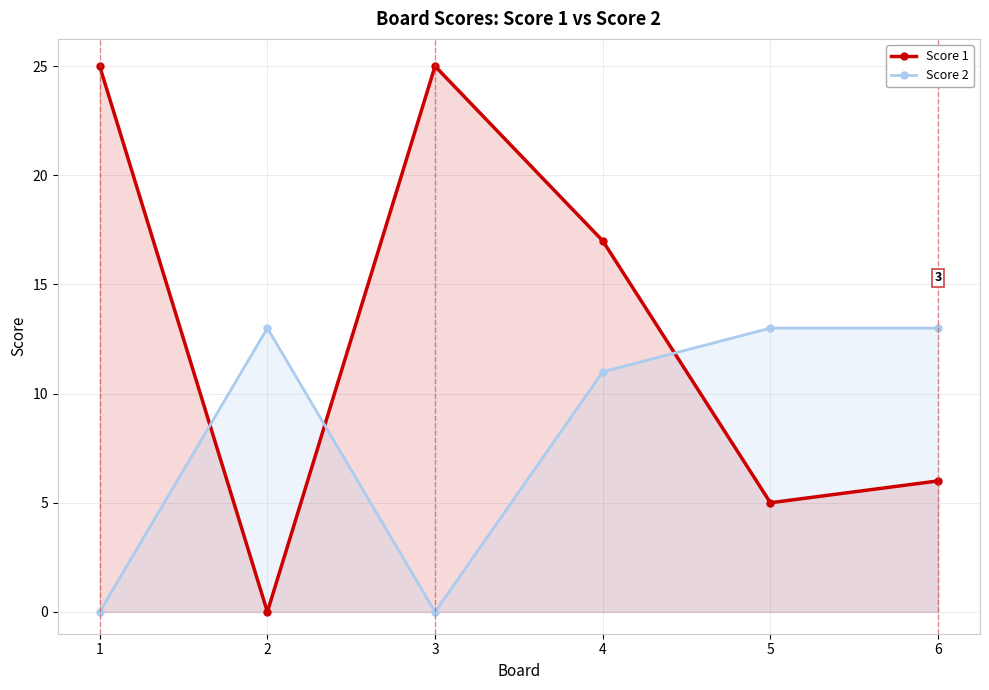

What is the difference between the maximum and minimum values in the Score 2 series?

13